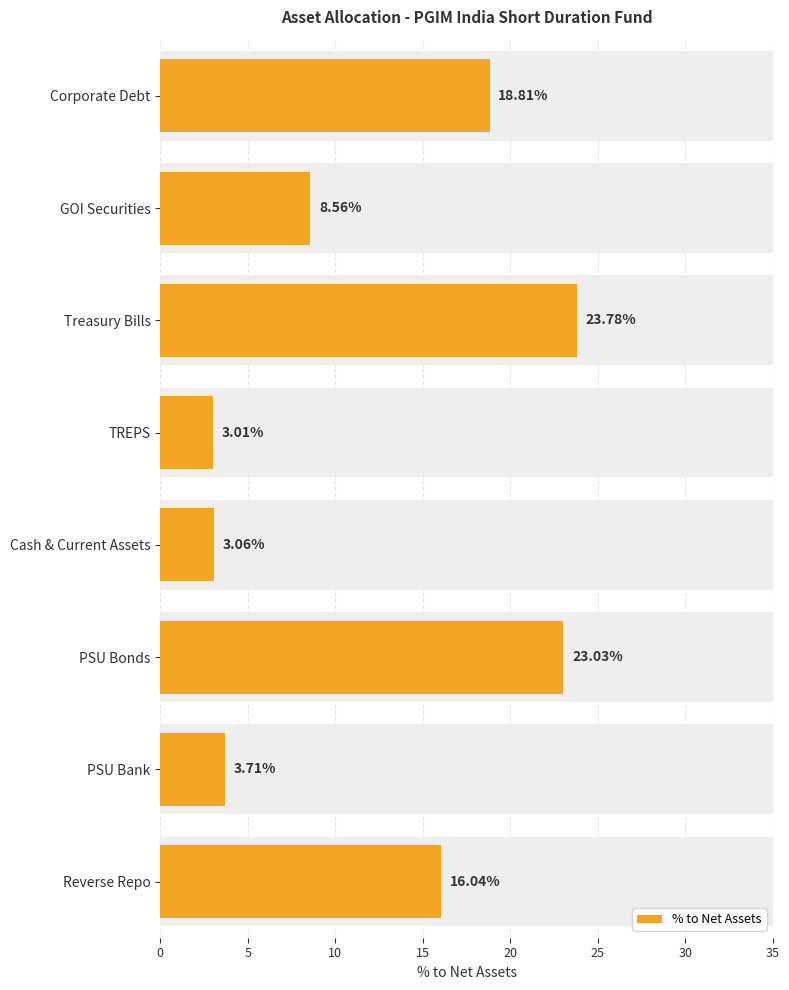

What is the value of the 1st bar from the left?

18.8